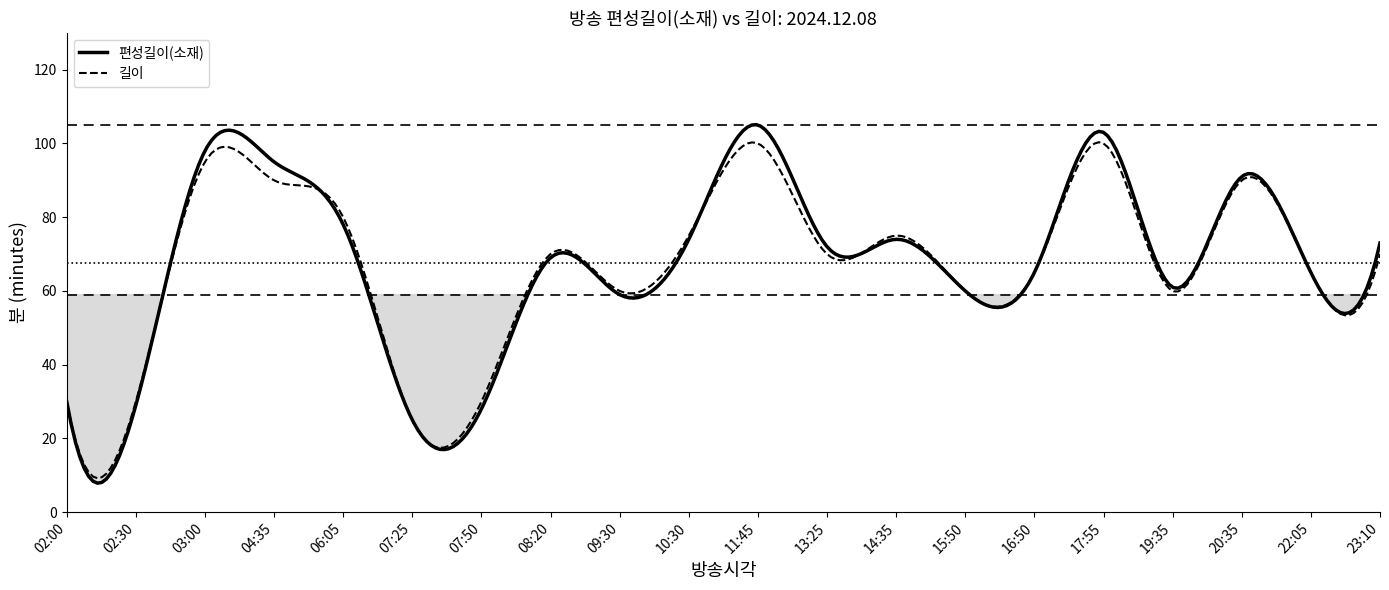

At which category is the sum across all series the highest?

11:45